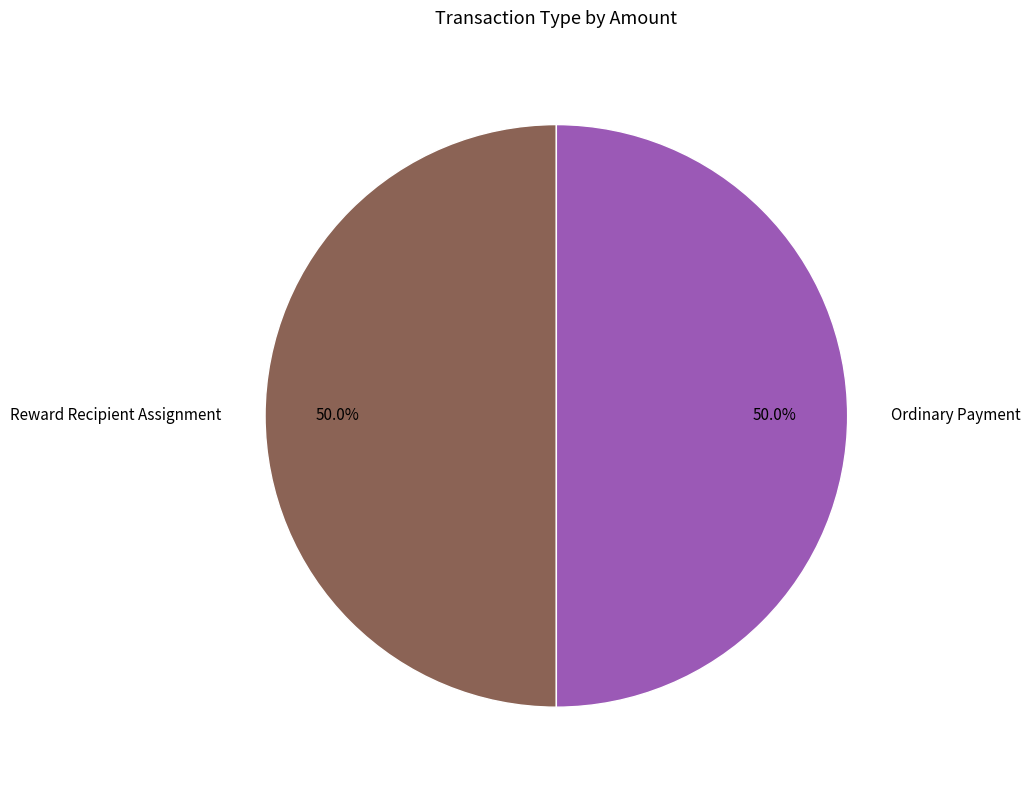

To the nearest percent, what is the difference between the largest and smallest slice percentages?

0%